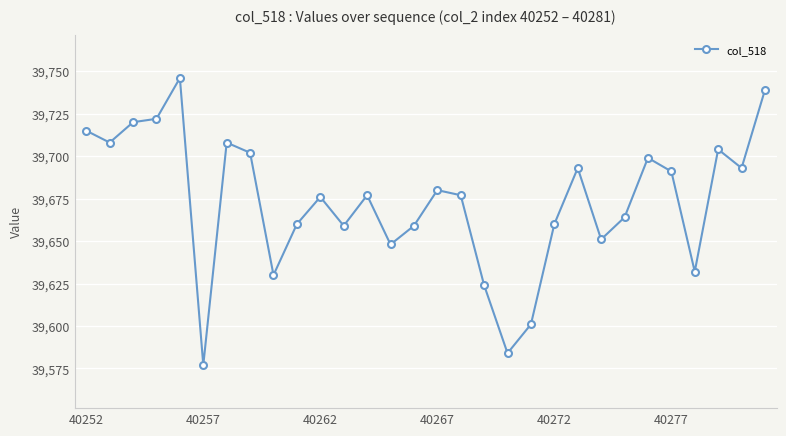

What is the value of the 4th point from the left?

39722